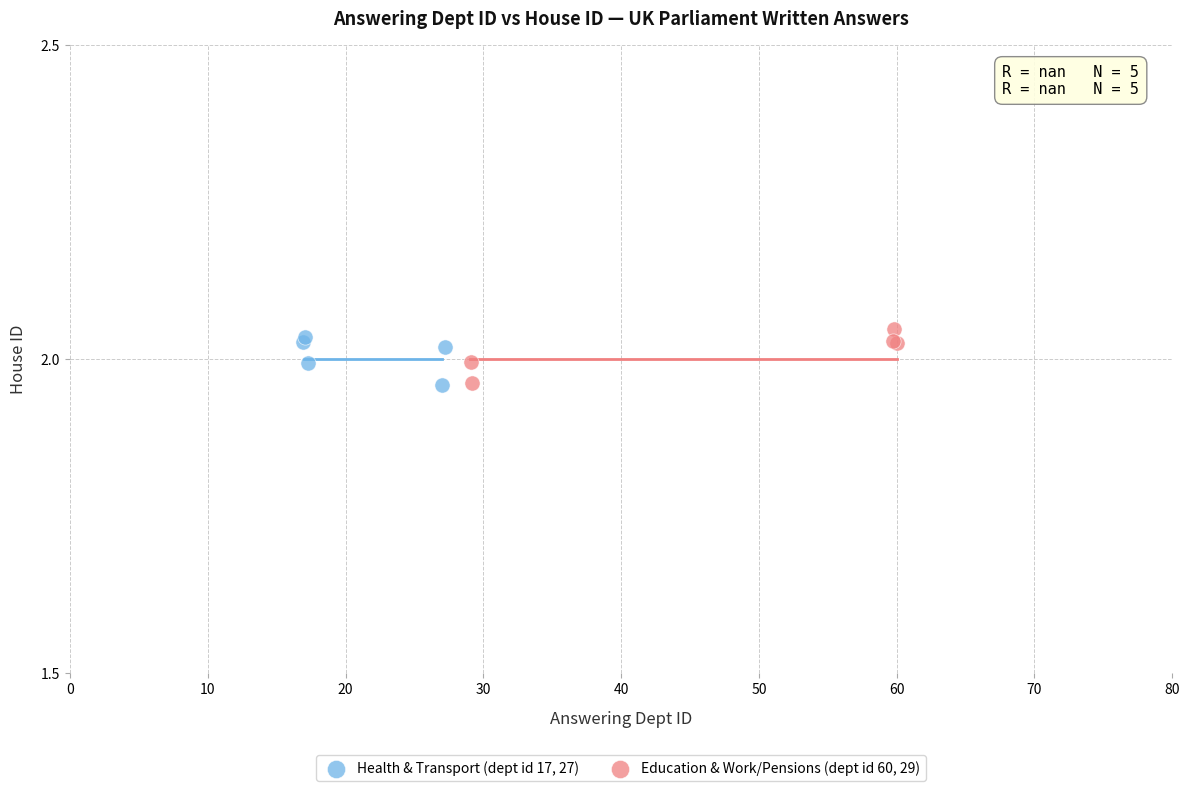

Which series contains the highest Y value?

Education & Work/Pensions (dept id 60, 29)